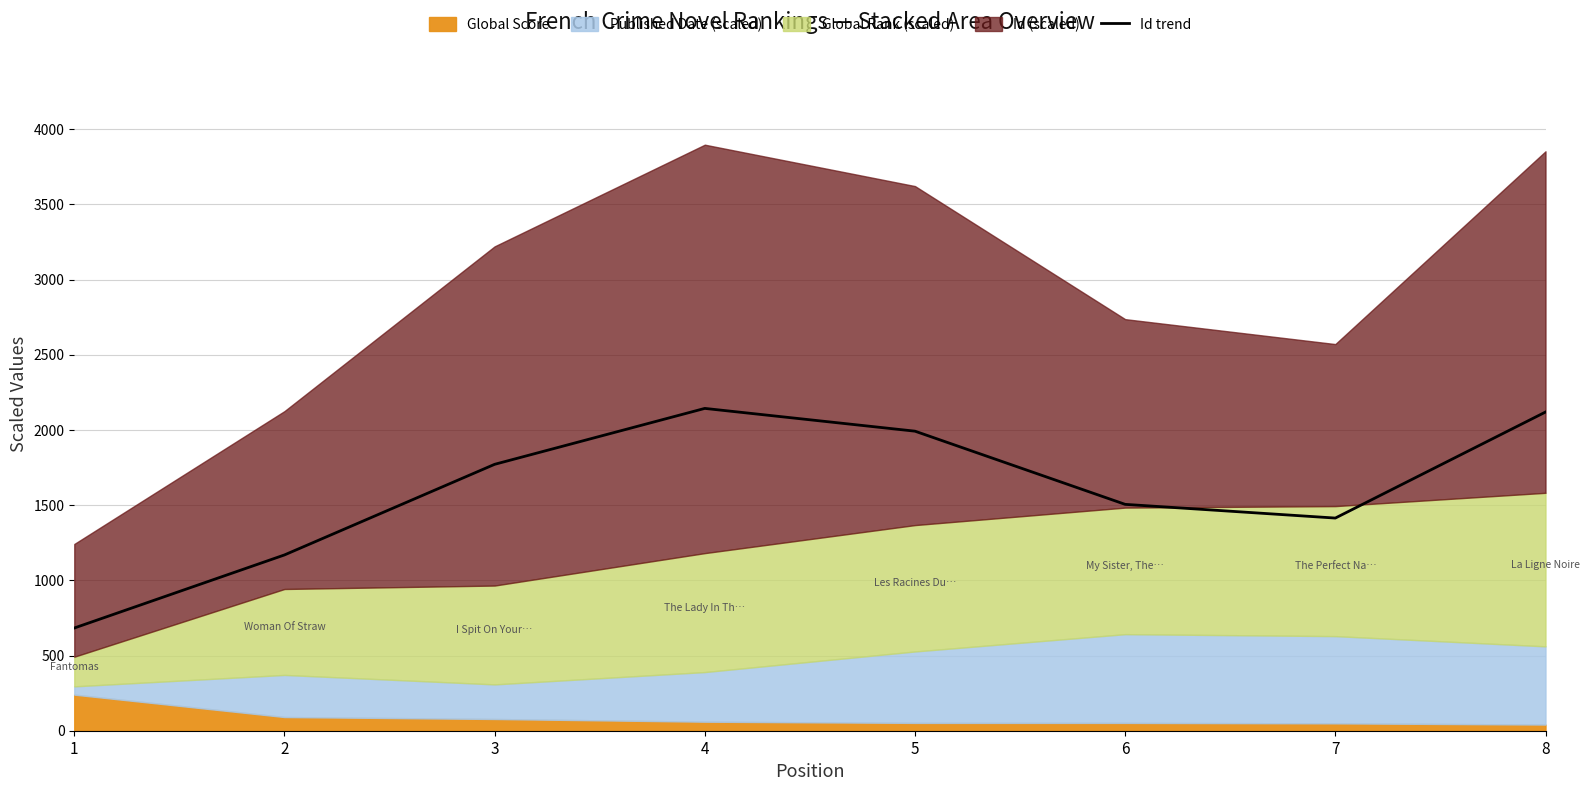

At which category does the chart reach its minimum across all series?

1